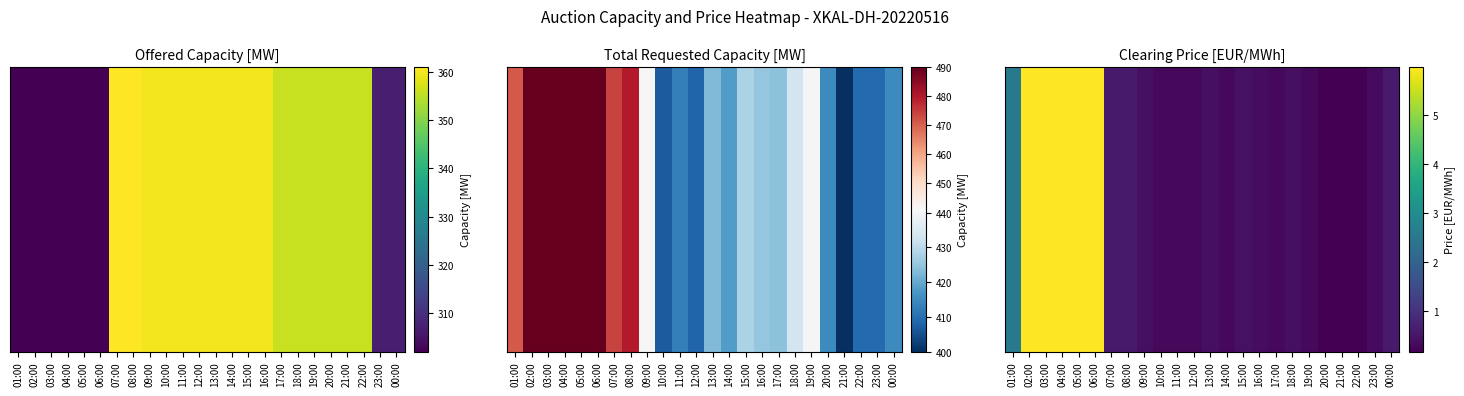

Which has a higher value, 01:00 or 16:00?

01:00